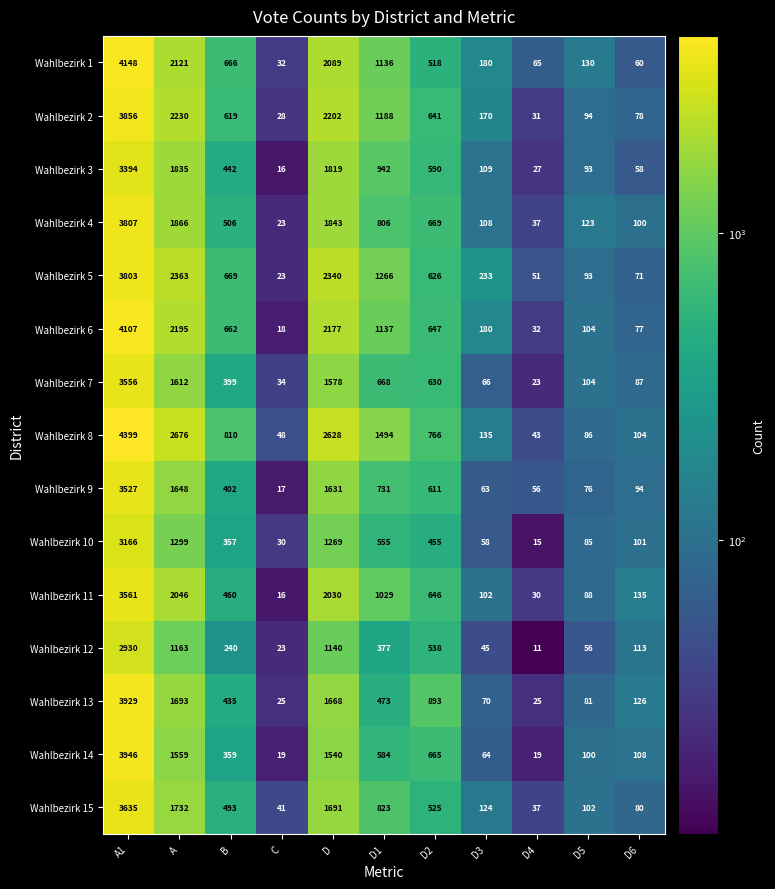

What is the difference between the highest and lowest values at D6?

77